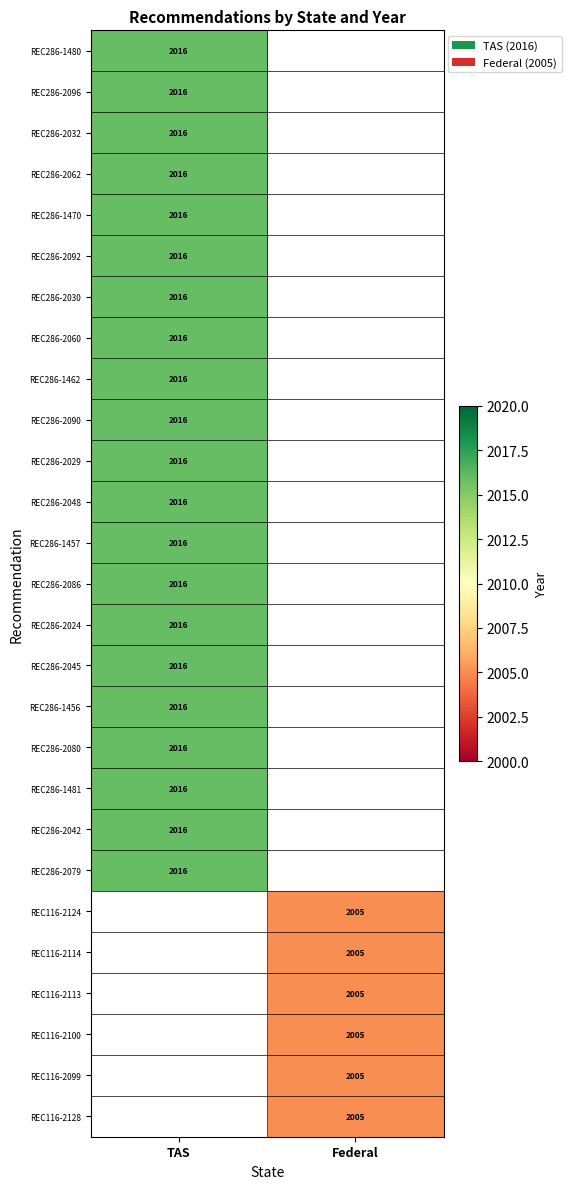

At how many categories does at least one series exceed 2009?

1